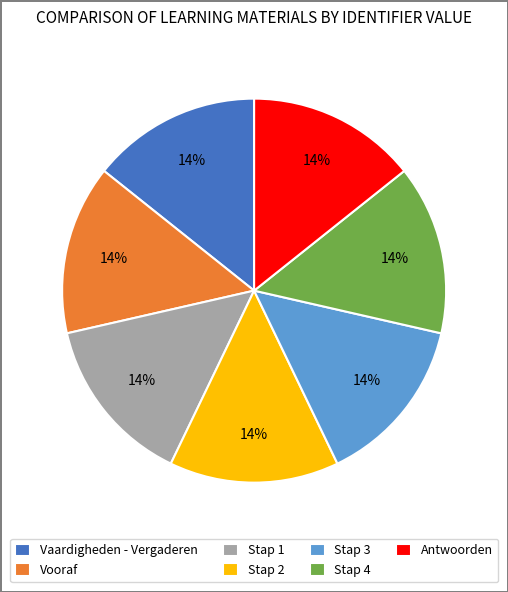

What is the ratio of the value at Vaardigheden - Vergaderen to the value at Stap 4?

1.0